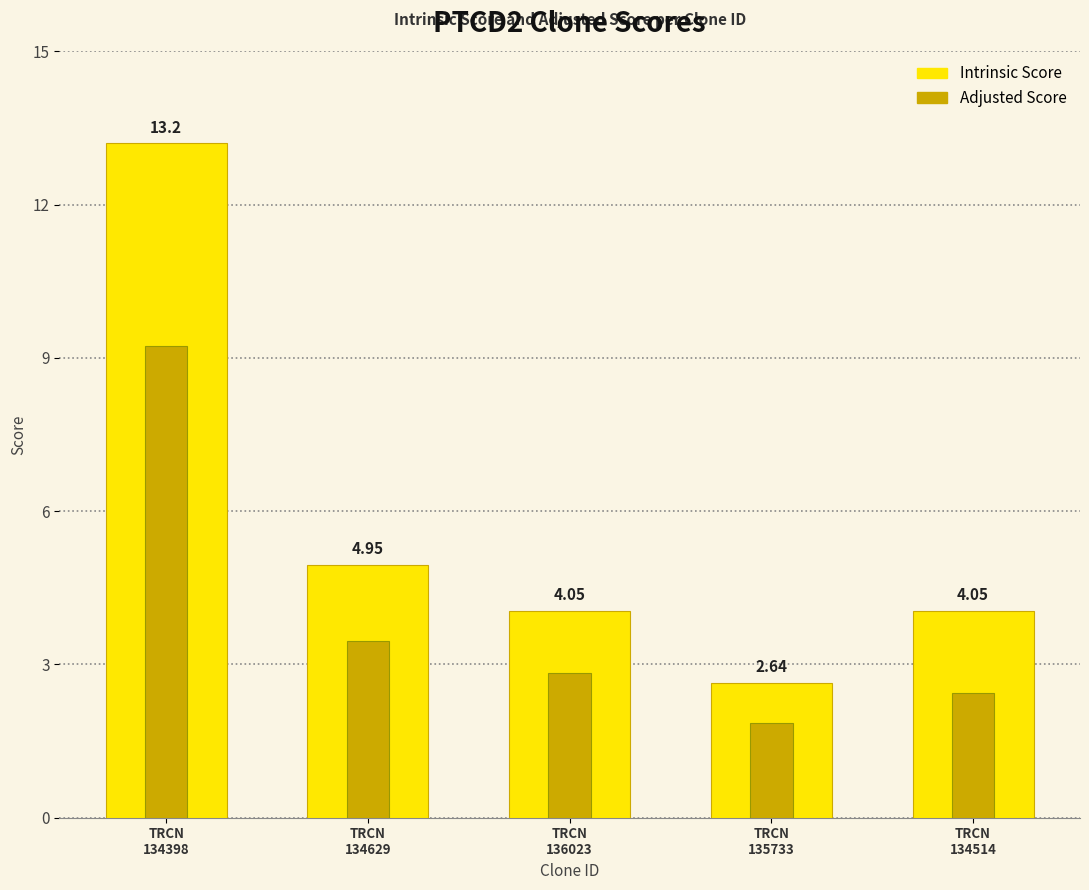

How many bars are there in total?

10